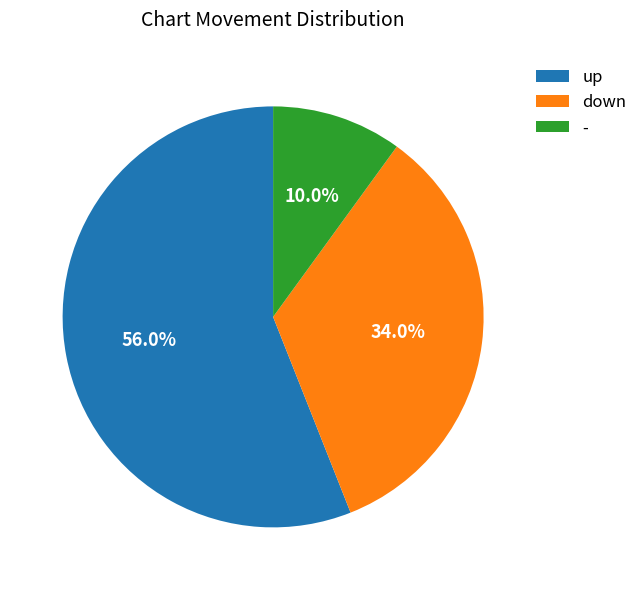

What percentage is the down slice, to the nearest percent?

34%